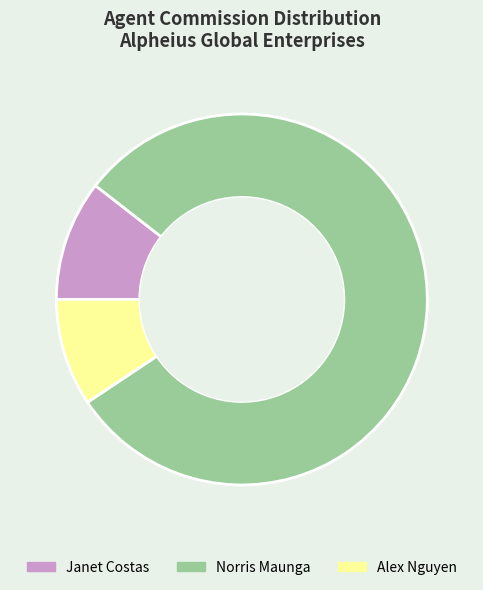

Is there any slice that represents more than half of the pie?

Yes